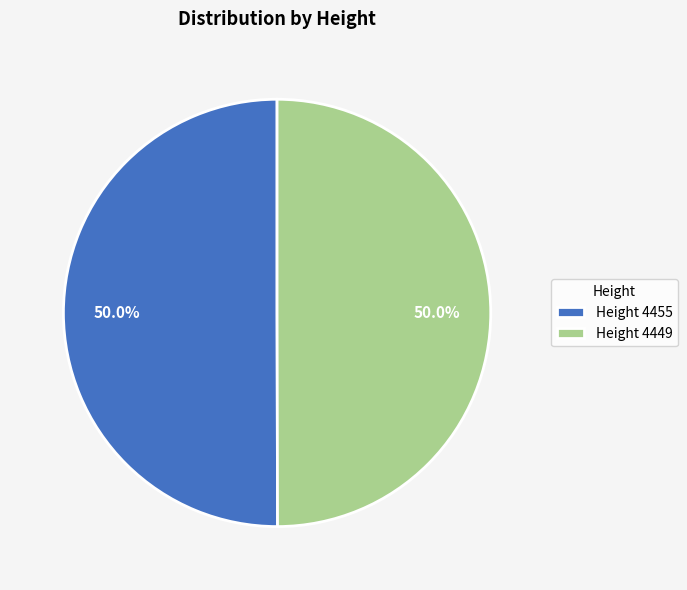

What percentage is NOT represented by Height 4455?

50.0%